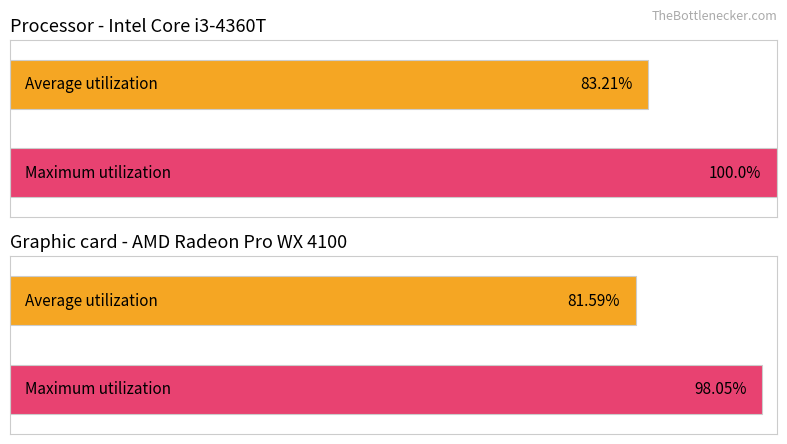

Does the chart contain any negative values?

No